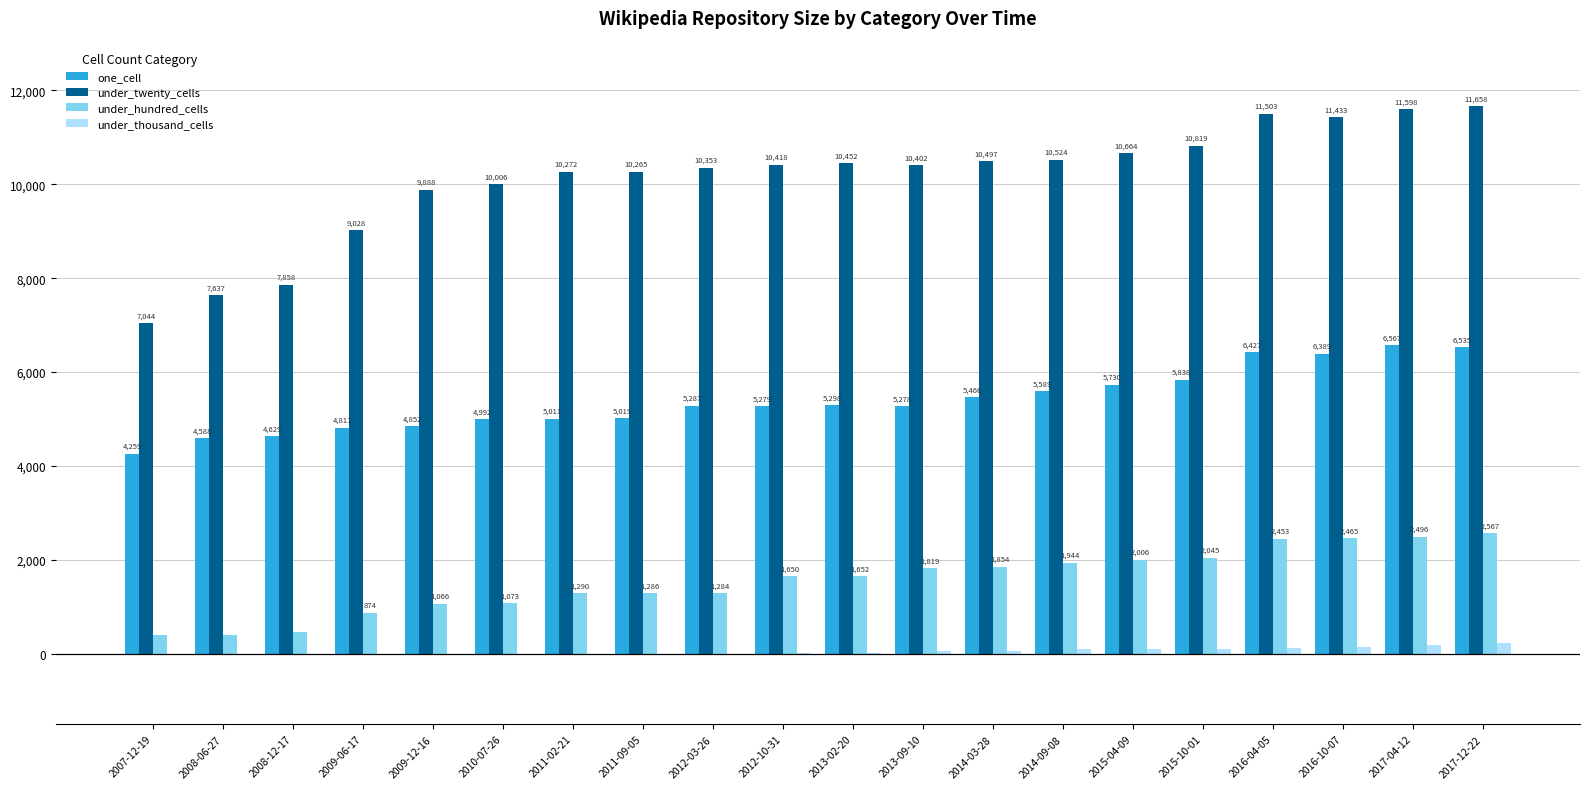

Which series changed the most between 2011-02-21 and 2015-04-09?

one_cell